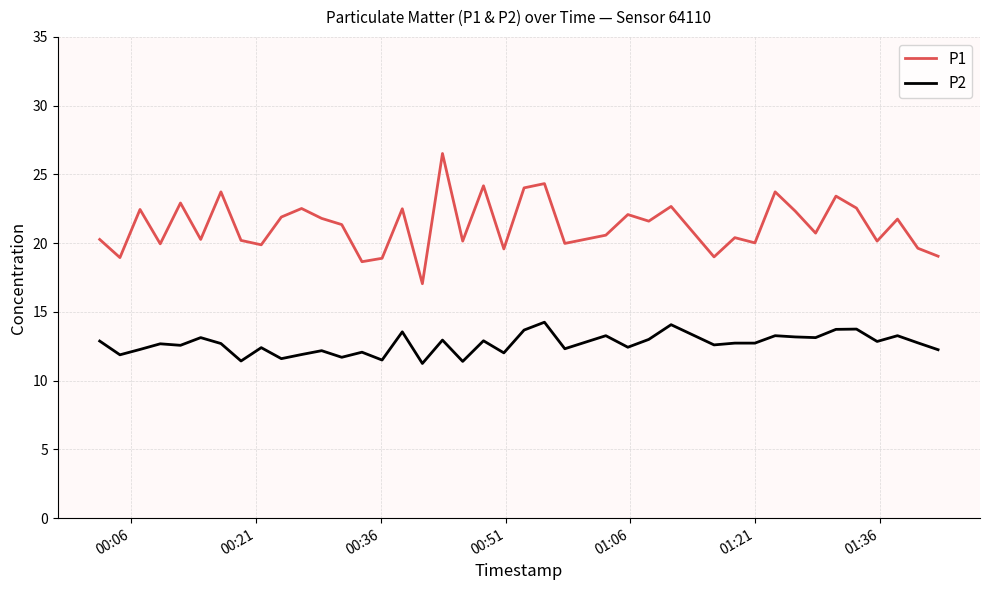

What is the greatest value displayed?

26.5